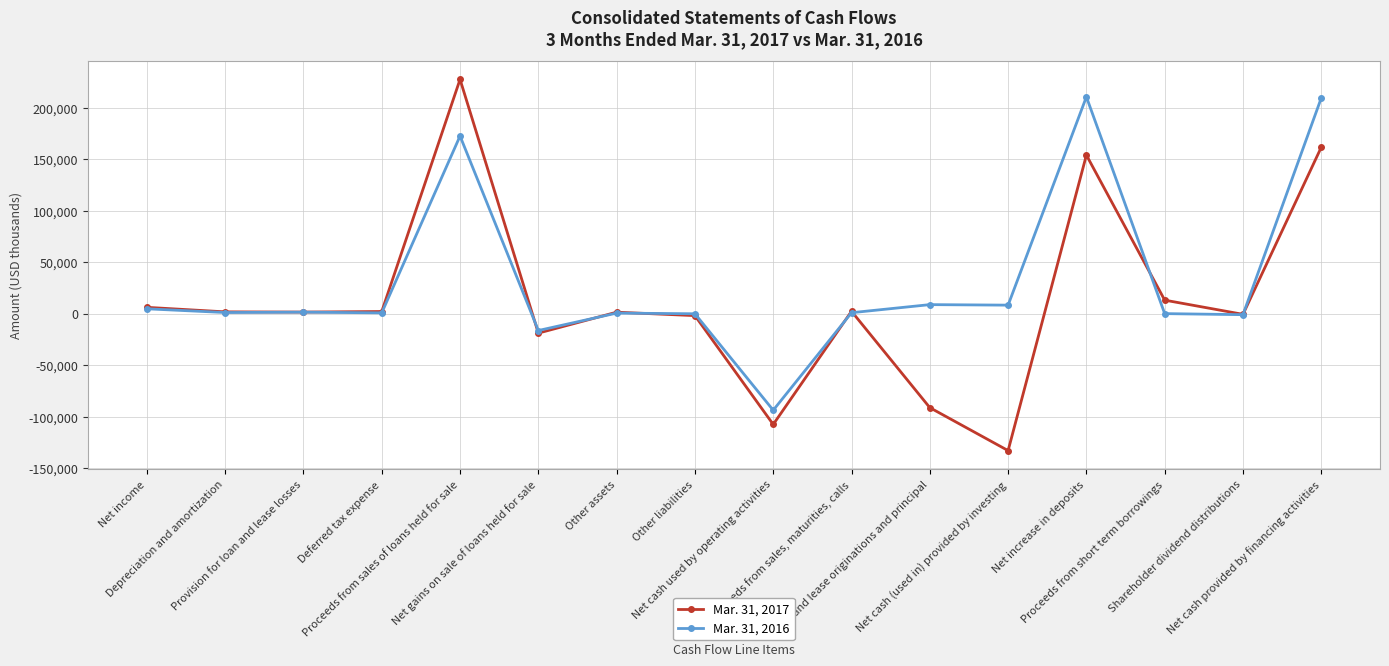

True or false: Mar. 31, 2017 has more than 0 points higher than both neighbors.

True